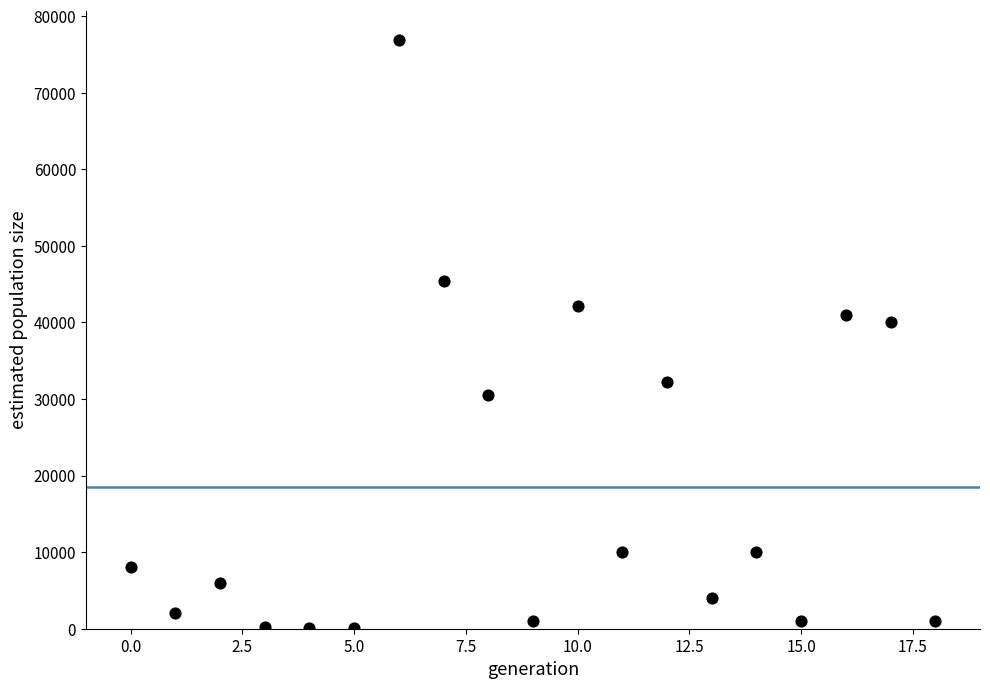

What is the range of Y values (max minus min)?

76802